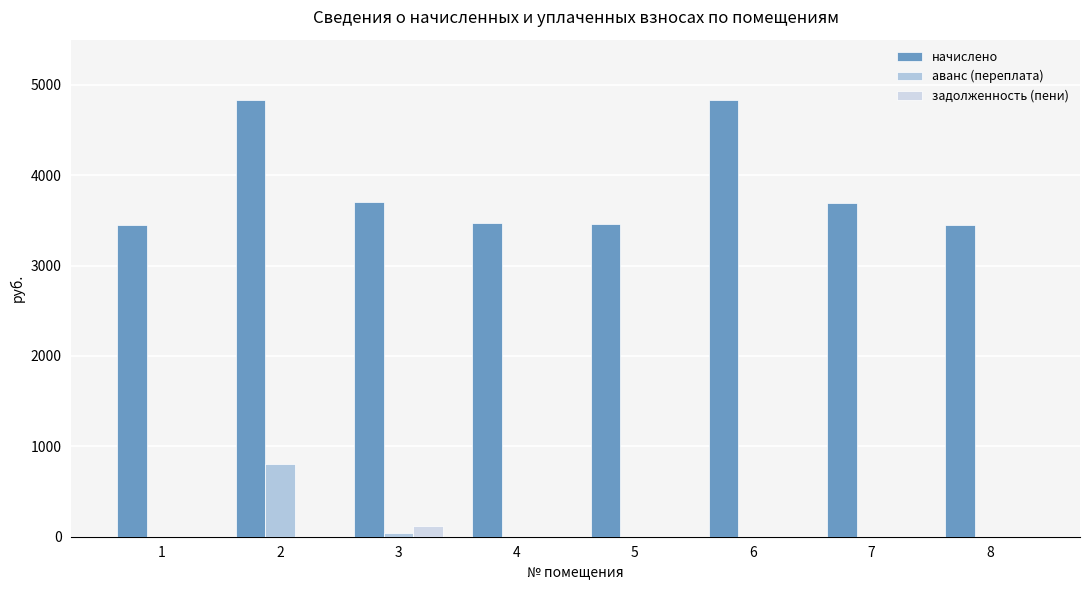

At 3, list the series in order from largest to smallest.

начислено, задолженность (пени), аванс (переплата)